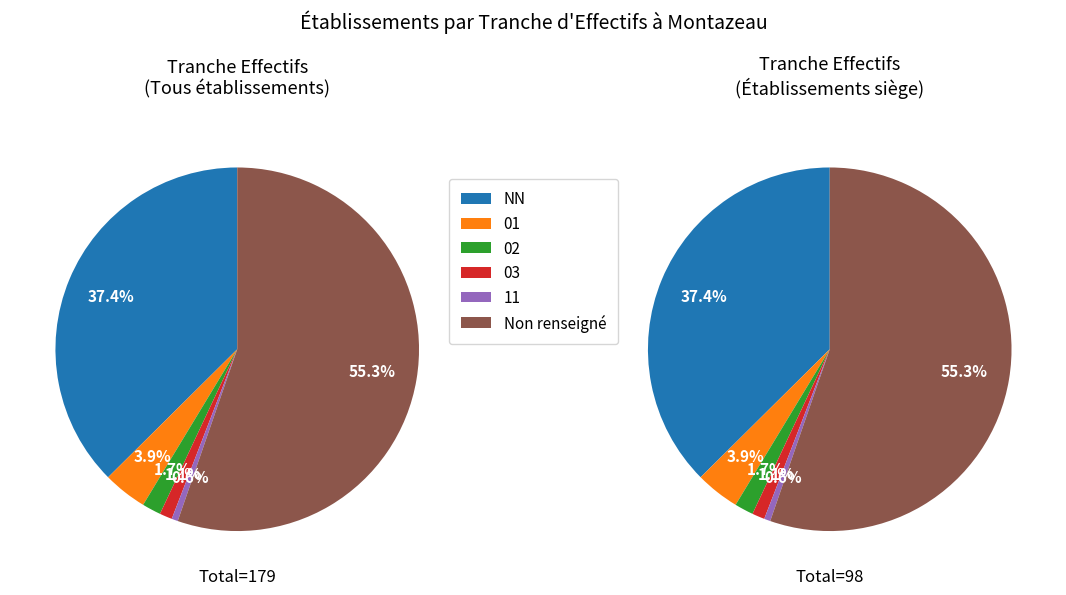

Which has a higher value, NN or 02?

NN